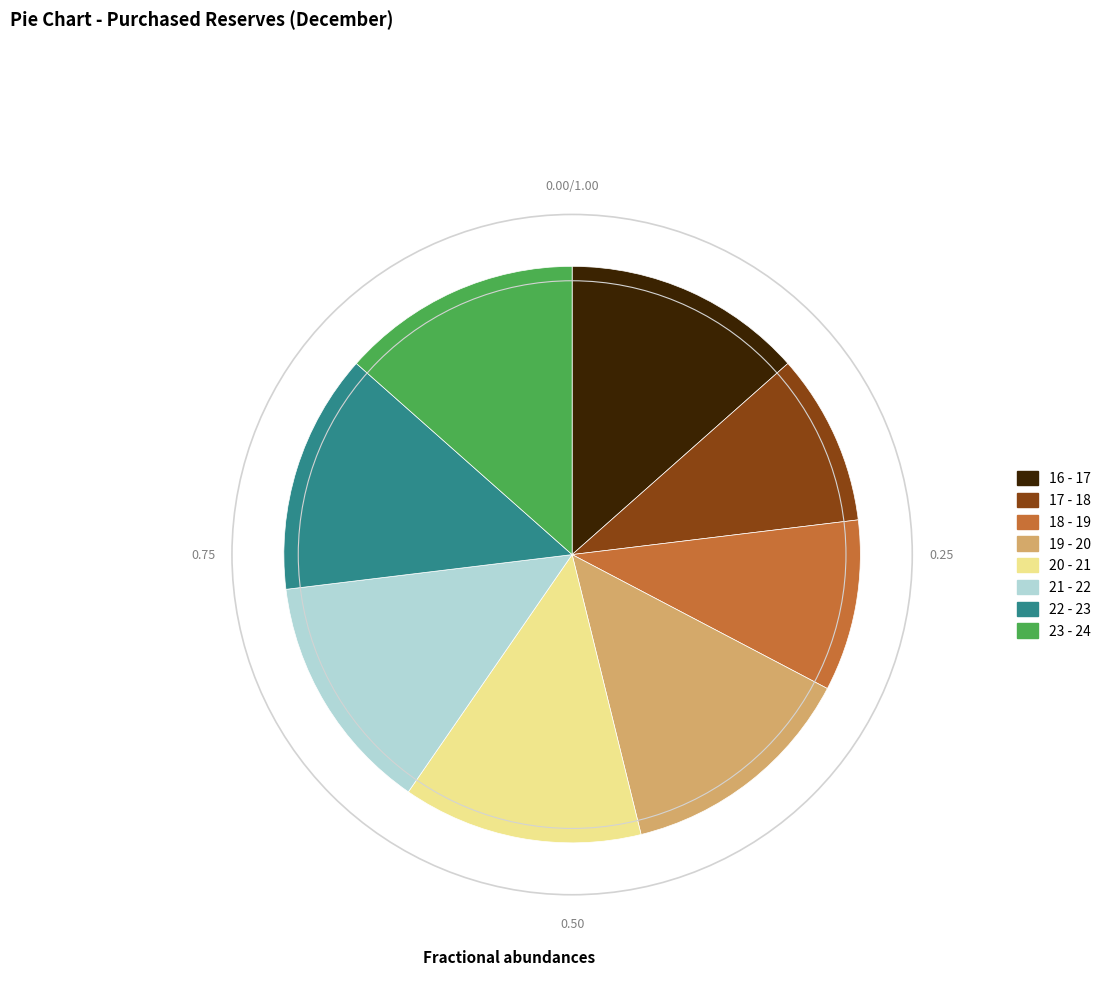

Do 23 - 24 and 22 - 23 together represent more than half of the pie?

No